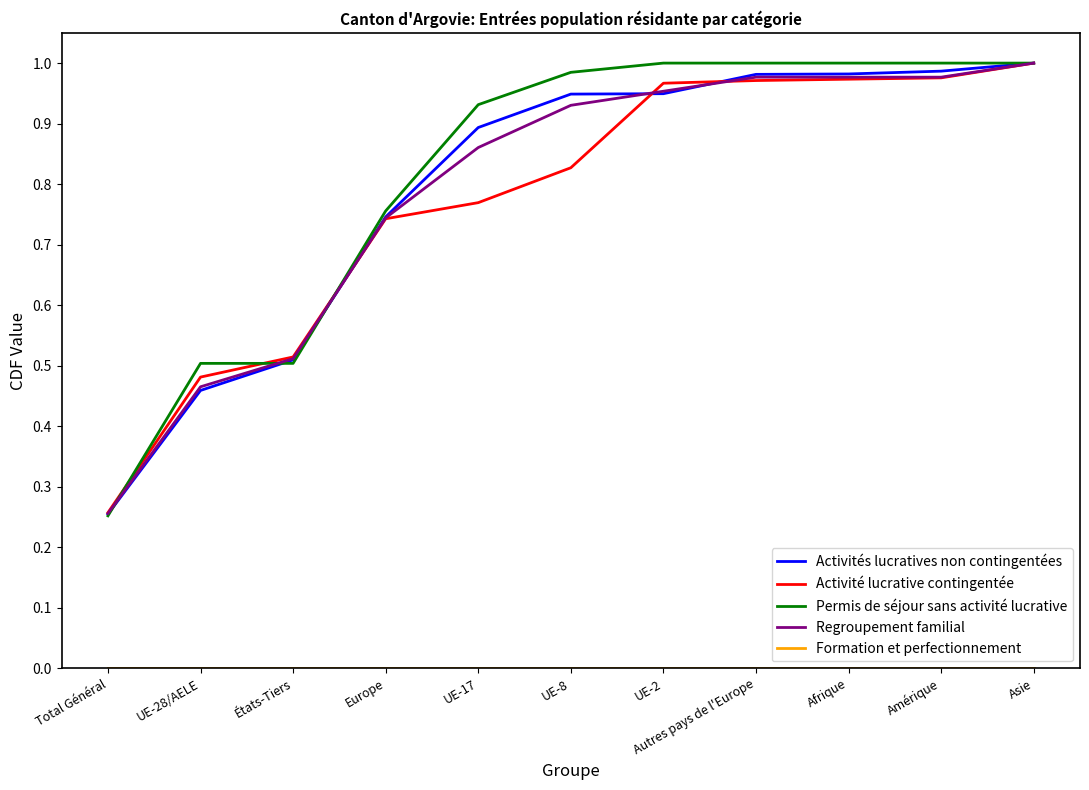

Is it true that Activité lucrative contingentée equals 0.5 at Europe?

False